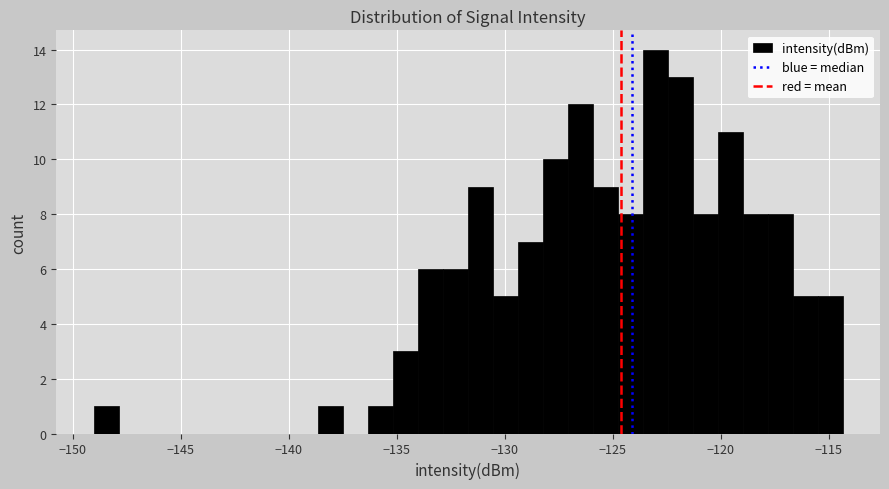

Read against the x-axis, roughly where is the centre of the tallest bar?

-123.0